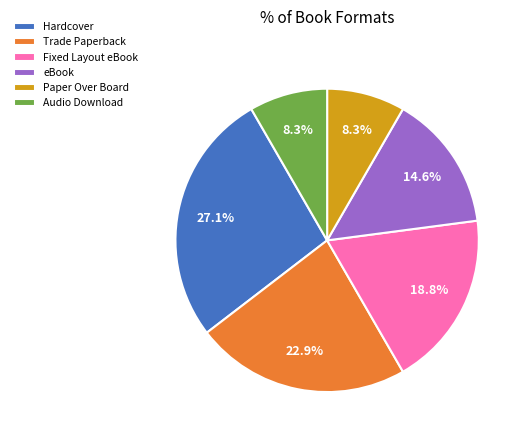

To the nearest percent, what is the average slice percentage?

17%